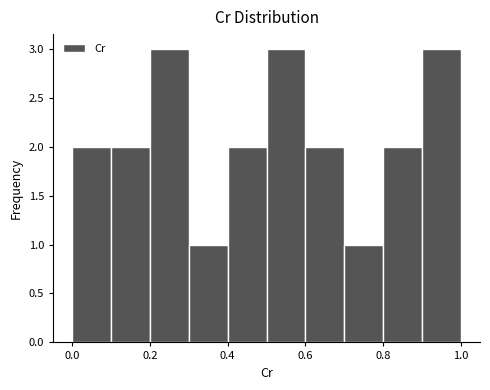

Reading left to right, list every bar in this chart as the range it spans on the x-axis followed by its height. The values are not printed on the chart, so give them approximately, as read against the axis.

0.0 to 0.1: 2
0.1 to 0.2: 2
0.2 to 0.3: 3
0.3 to 0.4: 1
0.4 to 0.5: 2
0.5 to 0.6: 3
0.6 to 0.7: 2
0.7 to 0.8: 1
0.8 to 0.9: 2
0.9 to 1.0: 3